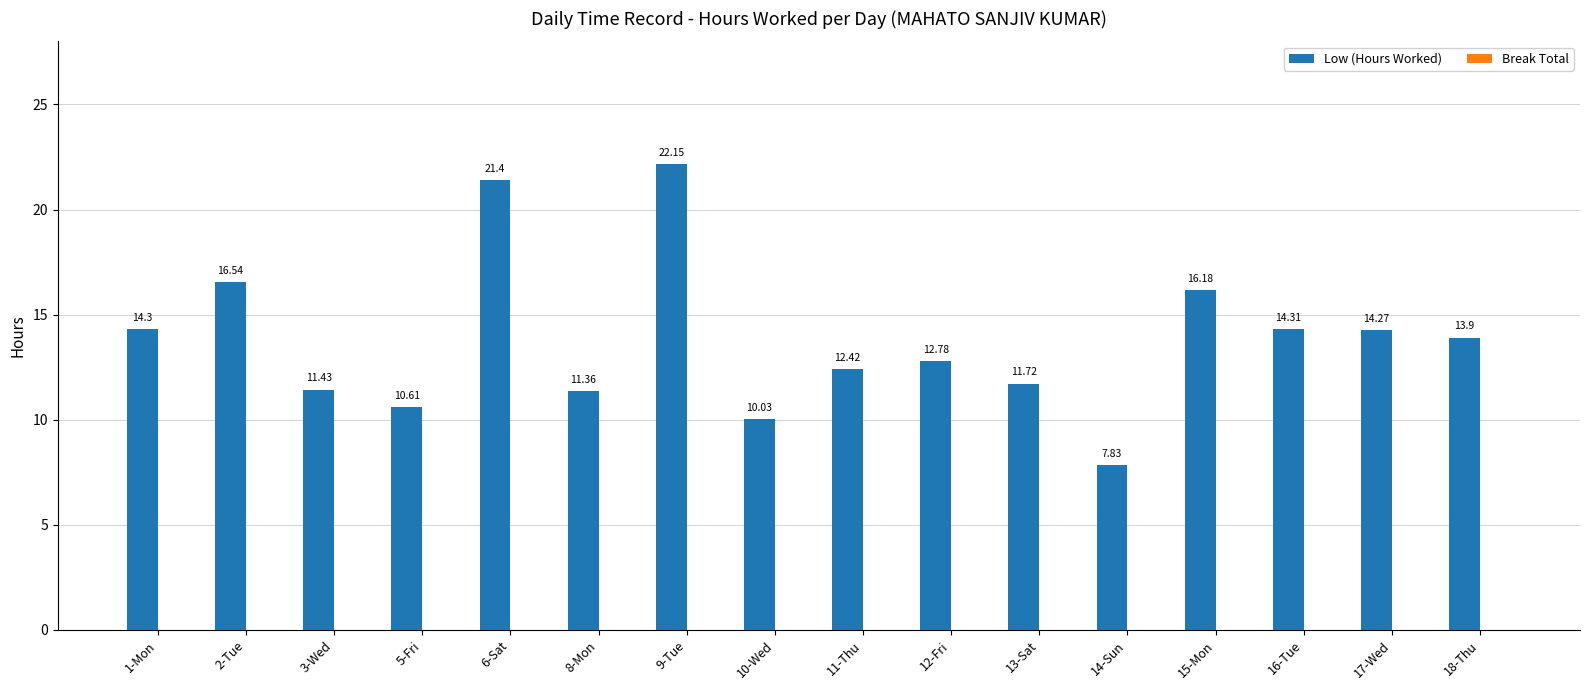

How many categories are shown in the chart?

16